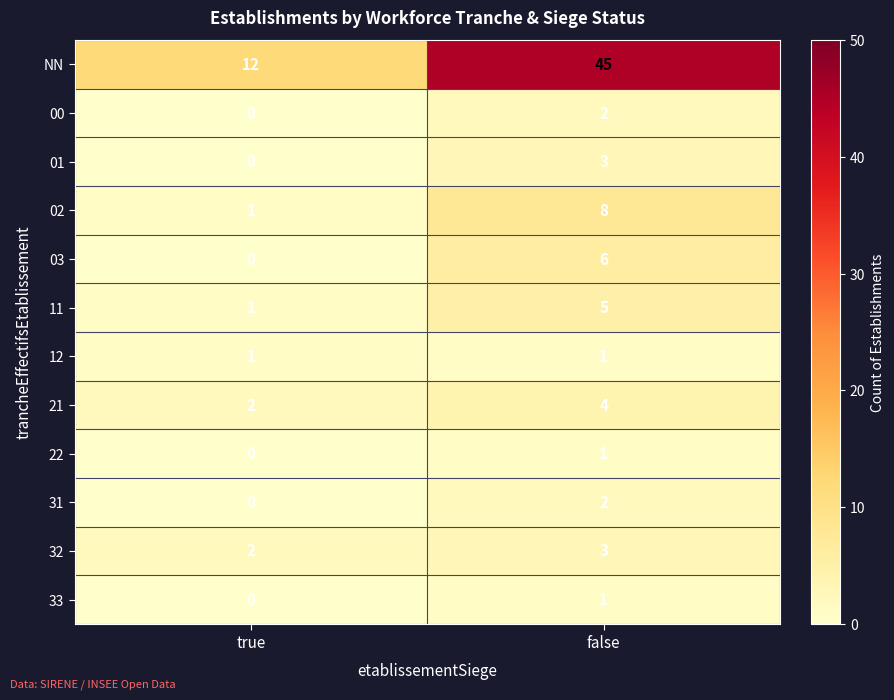

What is the difference between the 01 values at false and true?

3